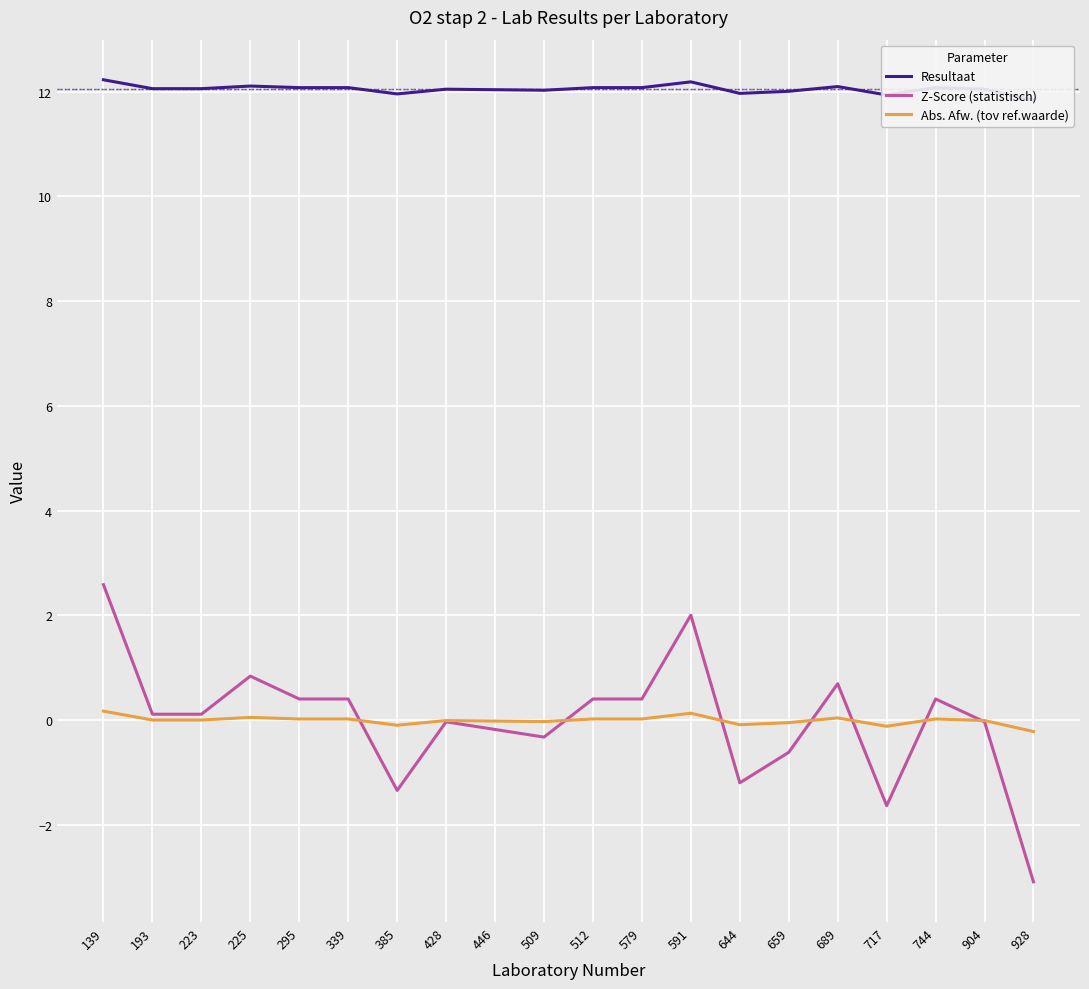

How many values in Abs. Afw. (tov ref.waarde) are above zero?

9